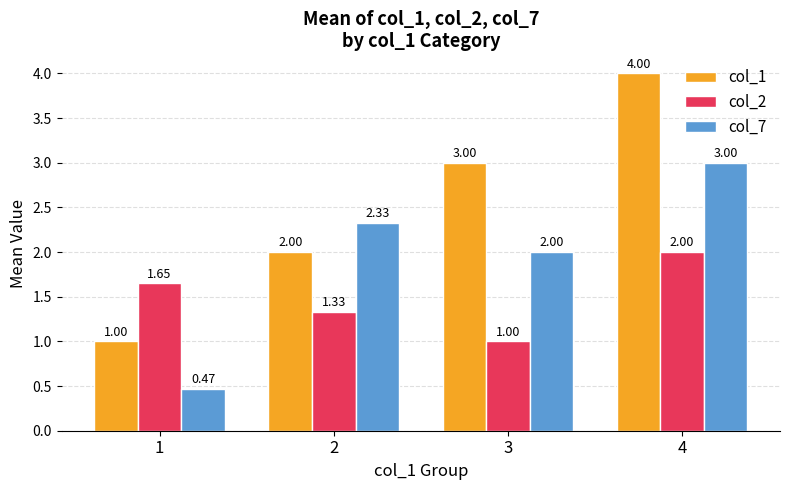

Which series has the largest total across all categories?

col_1